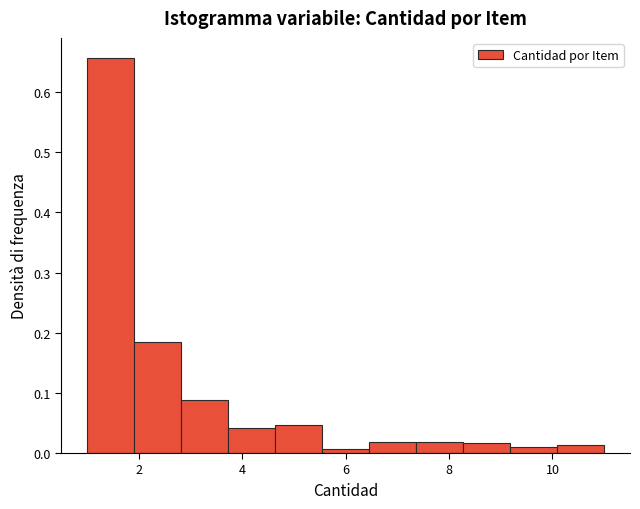

Reading left to right, transcribe this chart: for each bar, give the range it covers on the x-axis and its height. Neither the bar edges nor the heights are printed on the chart, so give them approximately, as read against the axes.

1.0 to 2.0: 0.66
2.0 to 2.8: 0.18
2.8 to 3.8: 0.09
3.8 to 4.6: 0.04
4.6 to 5.6: 0.05
5.6 to 6.4: under 0.01
6.4 to 7.4: 0.02
7.4 to 8.2: 0.02
8.2 to 9.2: 0.02
9.2 to 10.0: under 0.01
10.0 to 11.0: 0.01